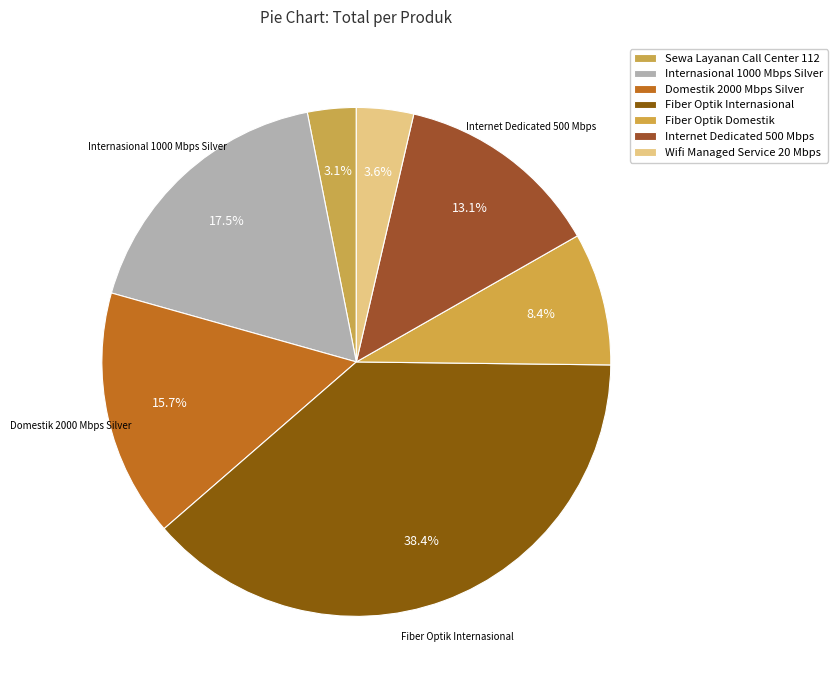

How many slices are in this pie chart?

7